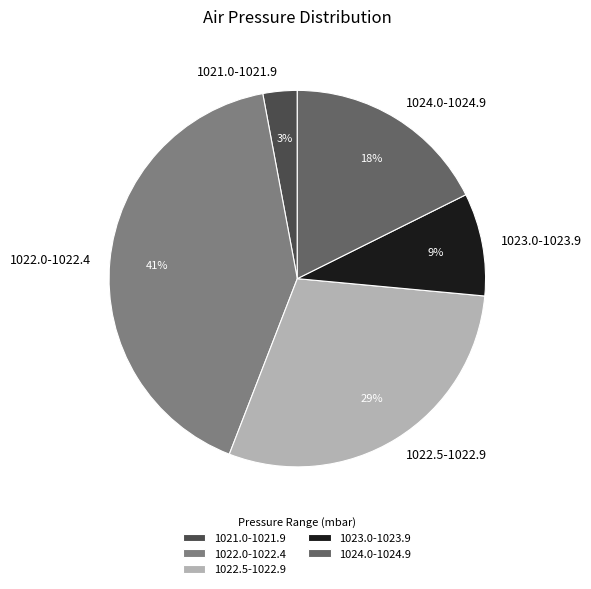

Which has a higher value, 1024.0-1024.9 or 1022.5-1022.9?

1022.5-1022.9